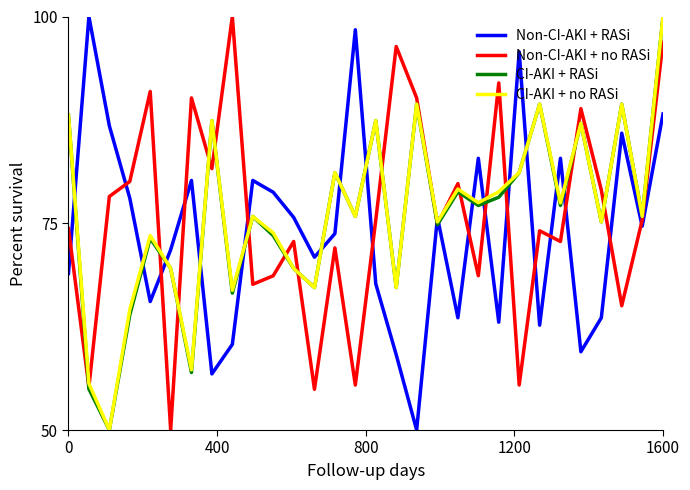

True or false: Non-CI-AKI + no RASi has more than 2 interior local peaks.

True